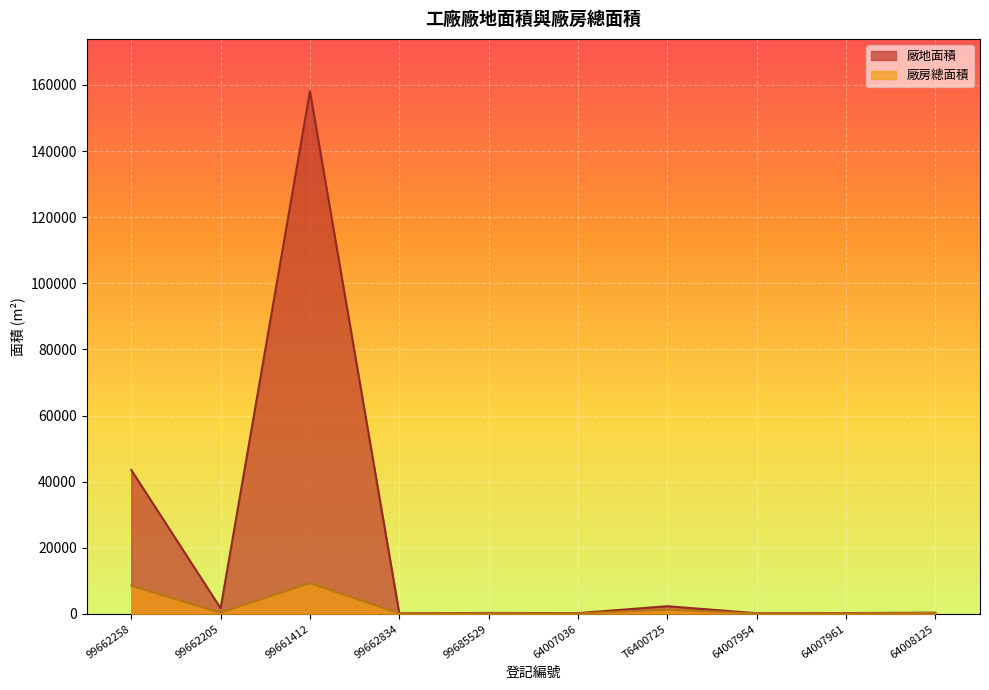

Reading left to right, transcribe all the data shown in this chart.

廠地面積: 43531.0	1736.0	158113.9	196.0	293.2	244.0	2329.0	219.0	259.0	376.2
廠房總面積: 8523.3	378.0	9316.1	135.1	162.0	154.8	1263.3	153.9	159.8	263.2